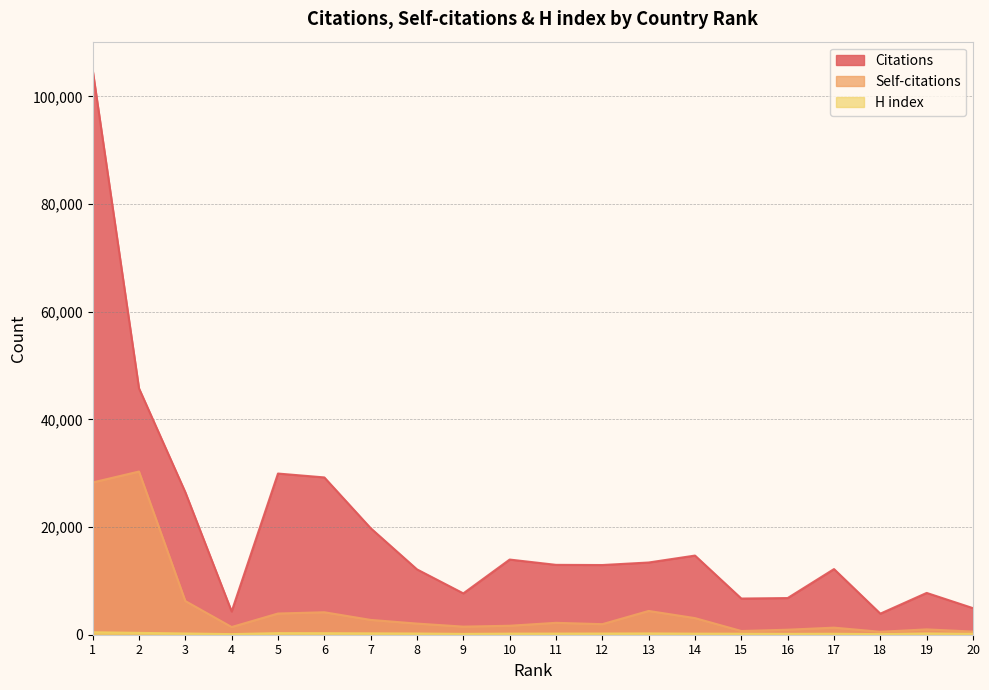

True or false: Citations and Self-citations cross at least once.

False